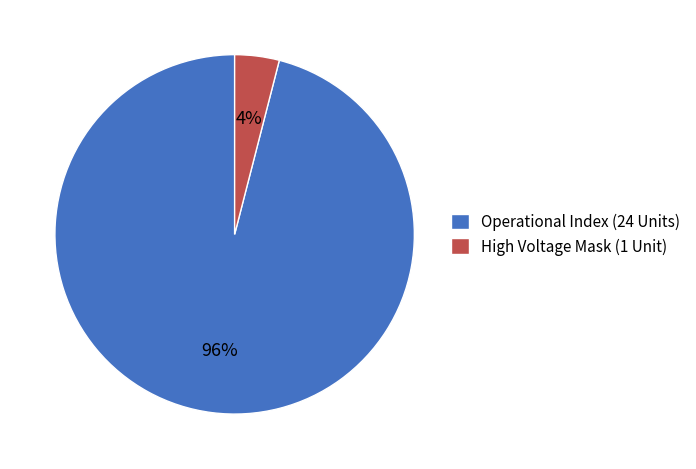

Which category has the biggest portion of the pie?

Operational Index (24 Units)